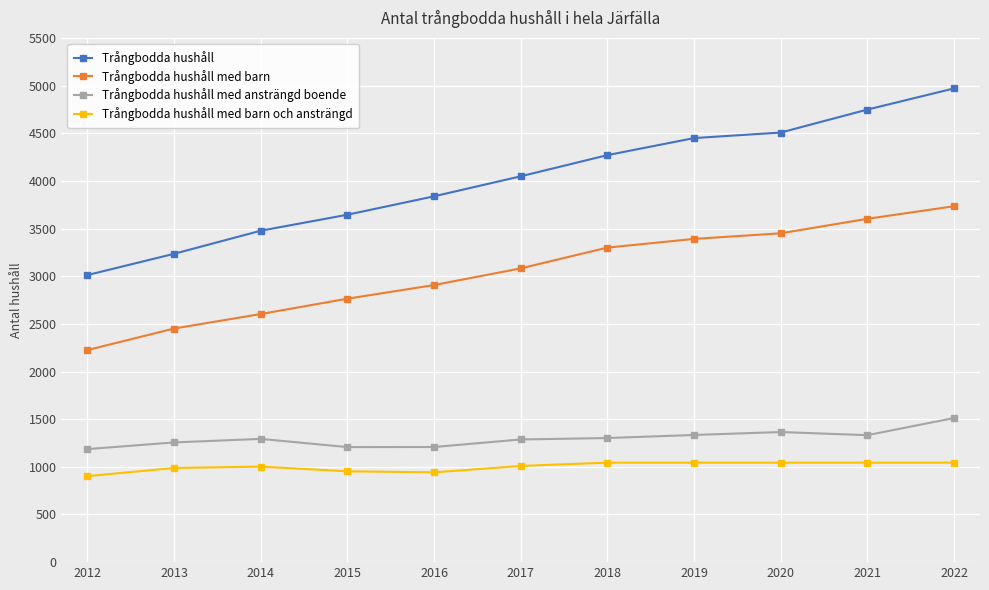

True or false: Trångbodda hushåll med ansträngd boende has more than 0 points higher than both neighbors.

True